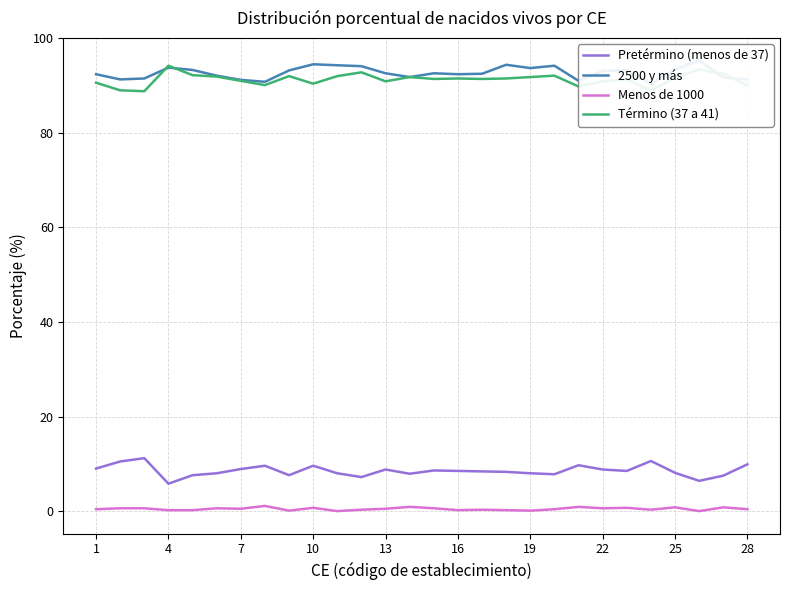

The Término (37 a 41) series shows 139.6 at 7. True or false?

False